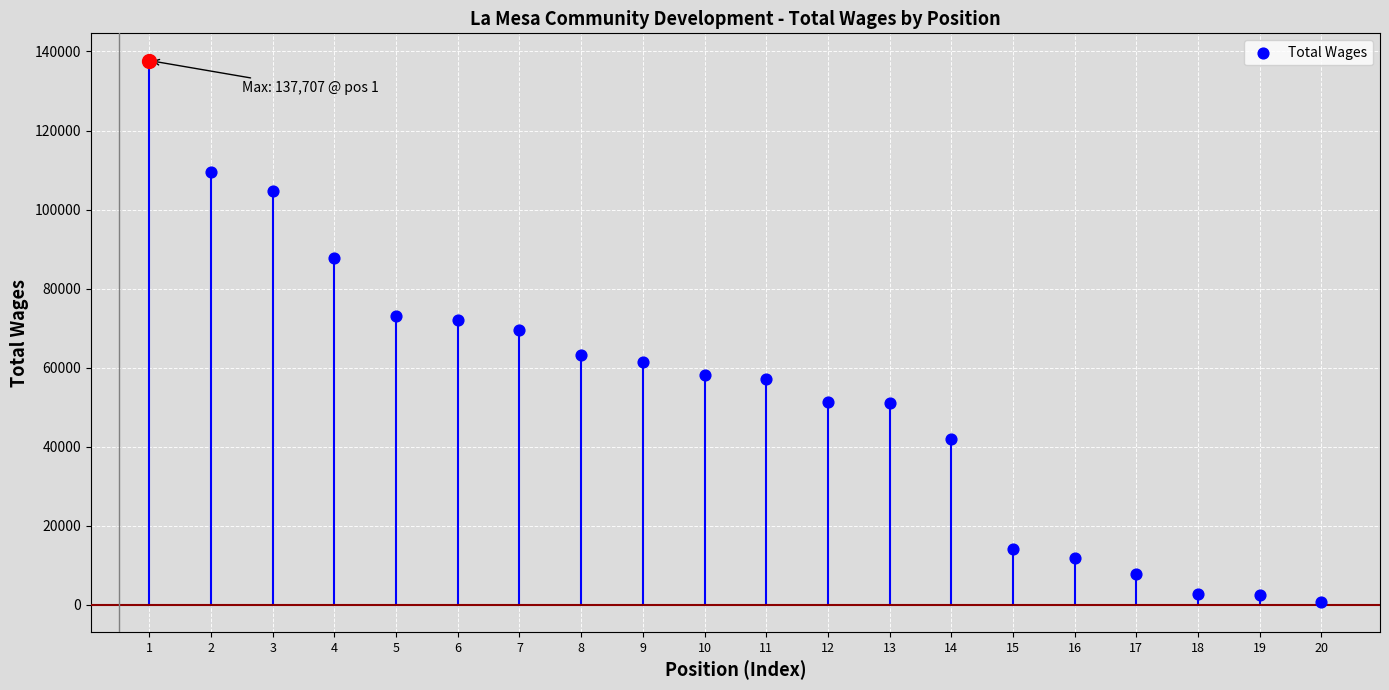

What is the change in value from 1 to 17?

-129911